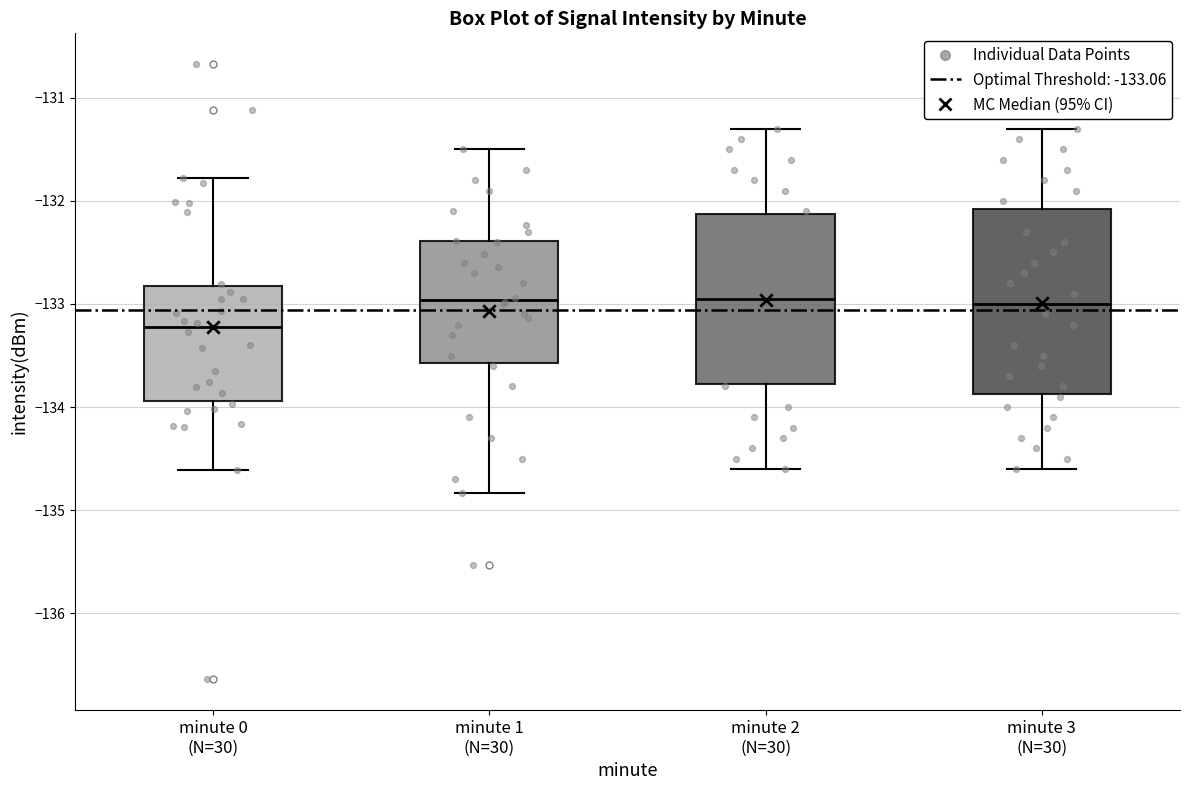

Reading left to right, transcribe this box plot: for each box, give where its median line is, the range the box spans, and where its two whiskers end, as read against the y-axis. The values are not printed on the chart, so give them approximately, as read against the axis.

minute 0 (N=30): median -133.2, box -133.9 to -132.8, whiskers -134.6 to -131.8
minute 1 (N=30): median -133.0, box -133.6 to -132.4, whiskers -134.8 to -131.5
minute 2 (N=30): median -132.9, box -133.8 to -132.1, whiskers -134.6 to -131.3
minute 3 (N=30): median -133.0, box -133.9 to -132.1, whiskers -134.6 to -131.3